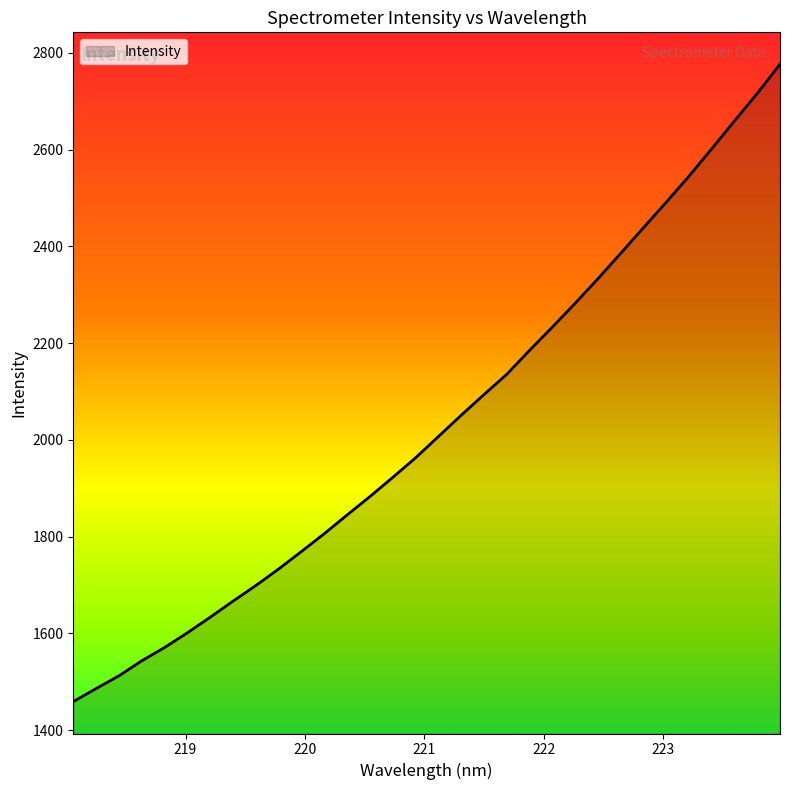

What is the difference between the maximum and minimum values?

1317.4